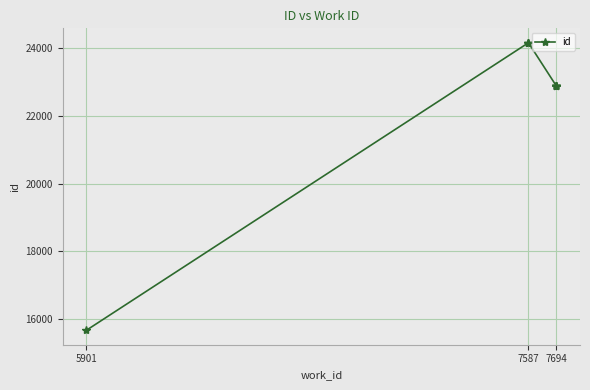

True or false: the data shows 10368 at 5901.

False